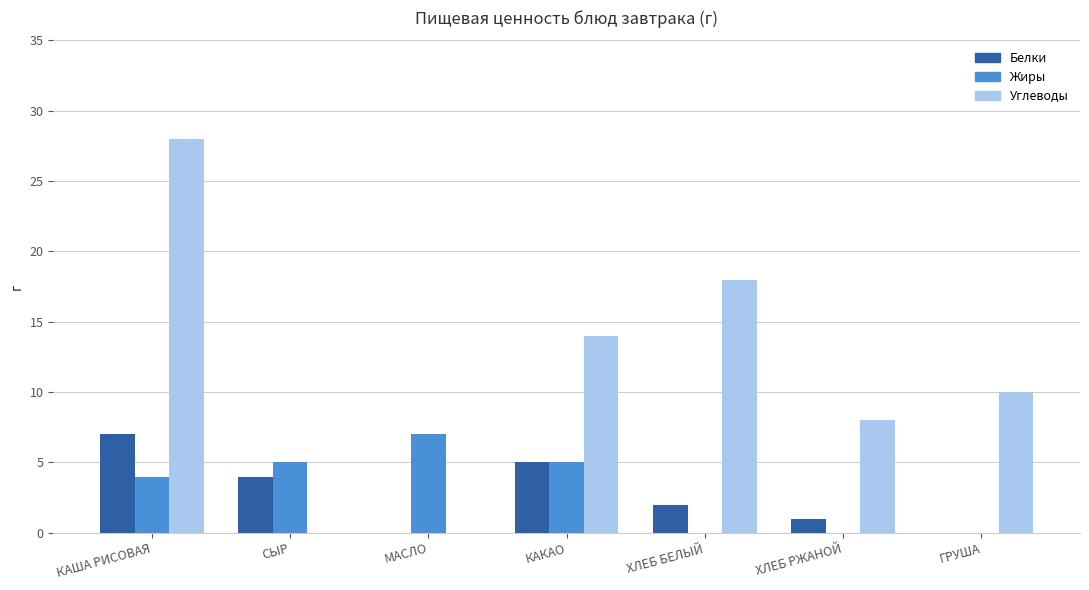

Which series has the widest spread of values?

Углеводы